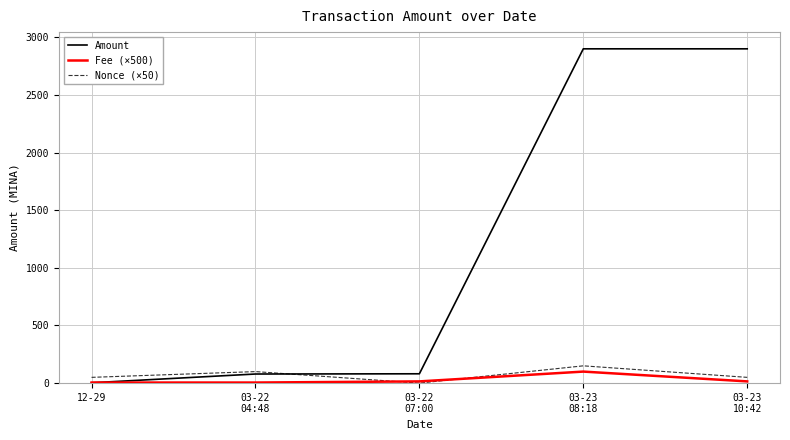

Which series has the largest range (max minus min)?

Amount